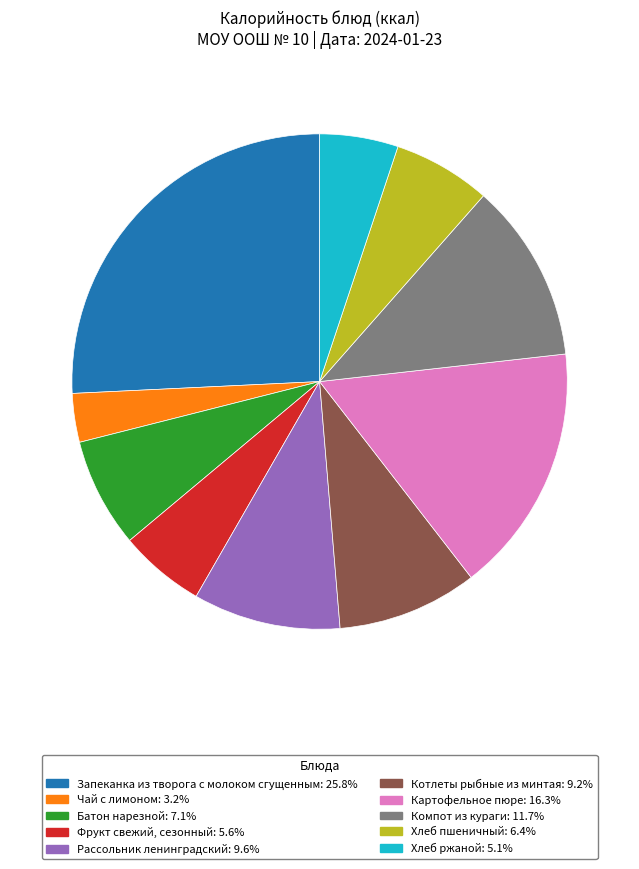

Rank the categories by value from highest to lowest.

Запеканка из творога с молоком сгущенным, Картофельное пюре, Компот из кураги, Рассольник ленинградский, Котлеты рыбные из минтая, Батон нарезной, Хлеб пшеничный, Фрукт свежий, сезонный, Хлеб ржаной, Чай с лимоном